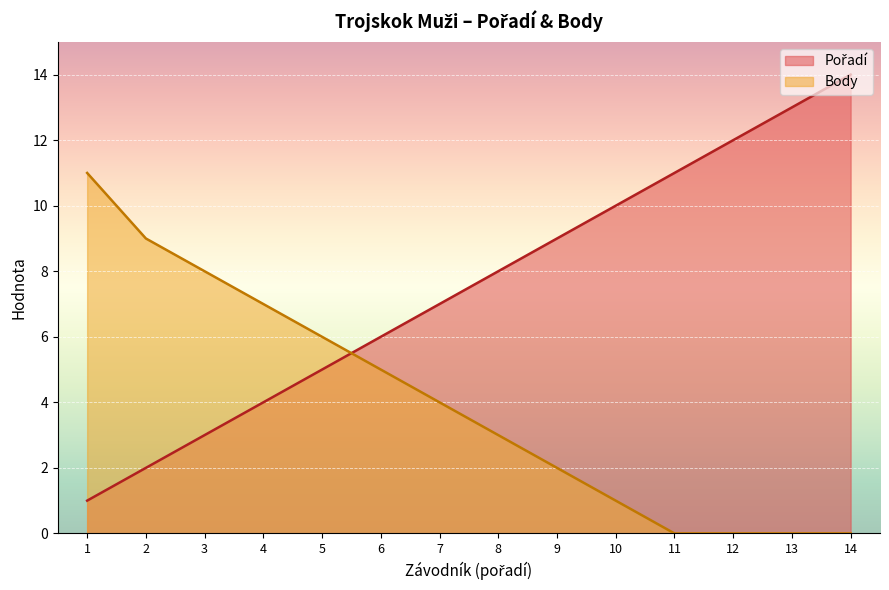

After their last crossing, which series has the higher values: Body or Pořadí?

Pořadí